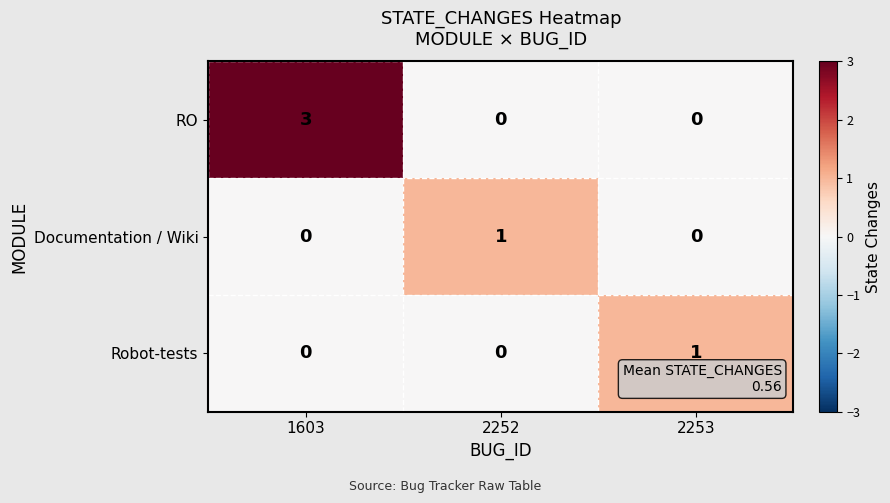

Which category has the highest value in the Robot-tests series?

2253